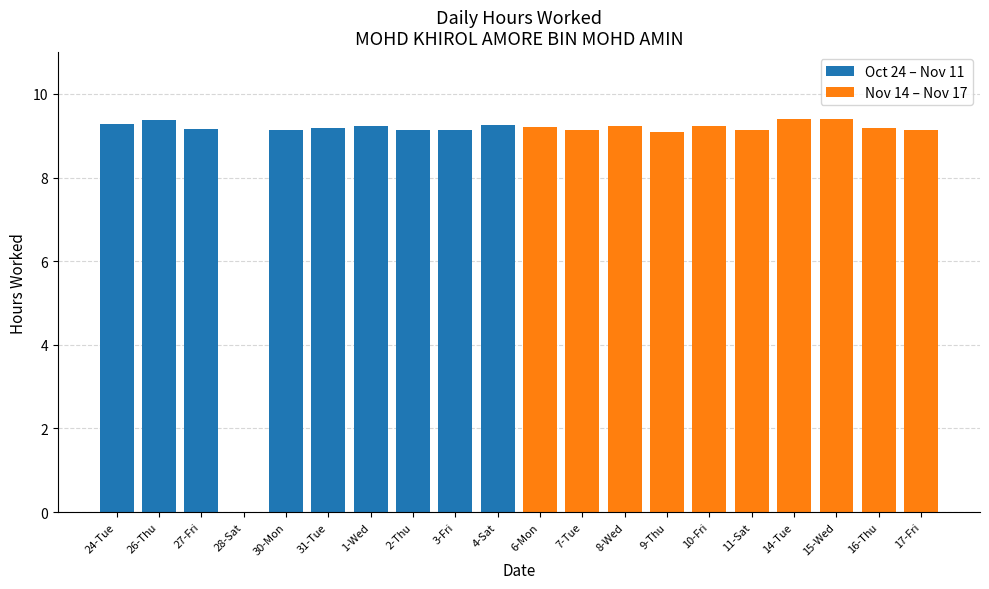

How many data points does each series have?

10